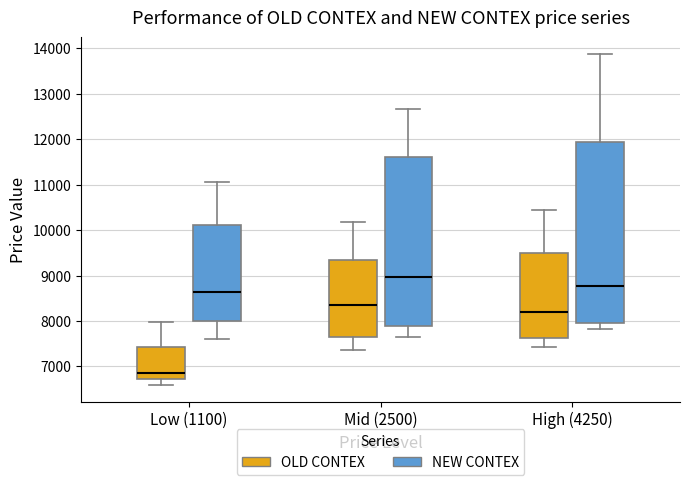

Reading left to right, read every box against the y-axis: the position of its median line, the range the box covers, and the ends of its whiskers. The values are not printed on the chart, so give them approximately, as read against the axis.

Low (1100) (OLD CONTEX): median 6900, box 6700 to 7400, whiskers 6600 to 8000
Low (1100) (NEW CONTEX): median 8600, box 8000 to 10100, whiskers 7600 to 11100
Mid (2500) (OLD CONTEX): median 8300, box 7700 to 9300, whiskers 7400 to 10200
Mid (2500) (NEW CONTEX): median 9000, box 7900 to 11600, whiskers 7600 to 12700
High (4250) (OLD CONTEX): median 8200, box 7600 to 9500, whiskers 7400 to 10500
High (4250) (NEW CONTEX): median 8800, box 7900 to 11900, whiskers 7800 to 13900